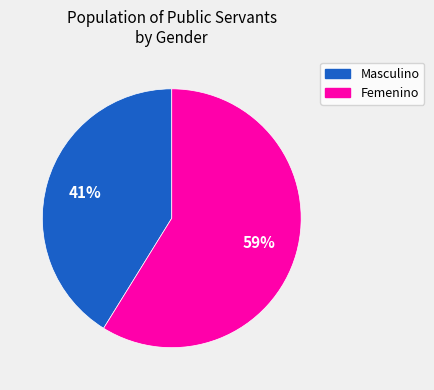

What percentage is the Masculino slice, to the nearest percent?

41%